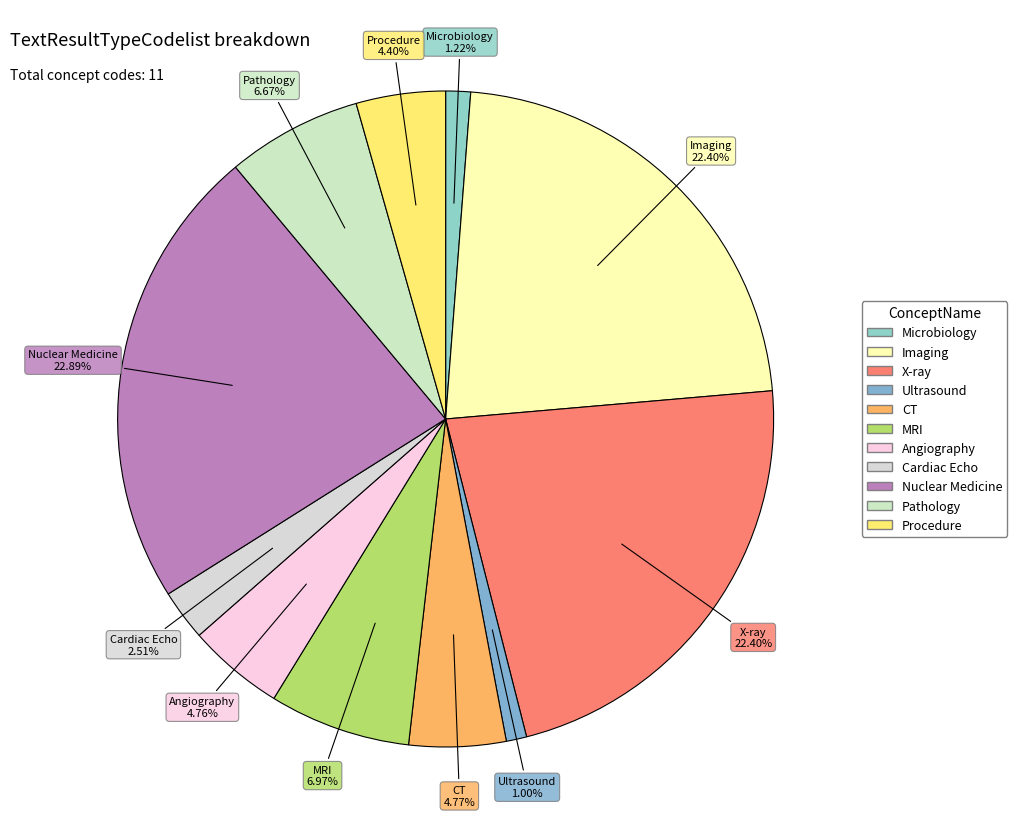

Do CT and MRI together represent more than half of the pie?

No